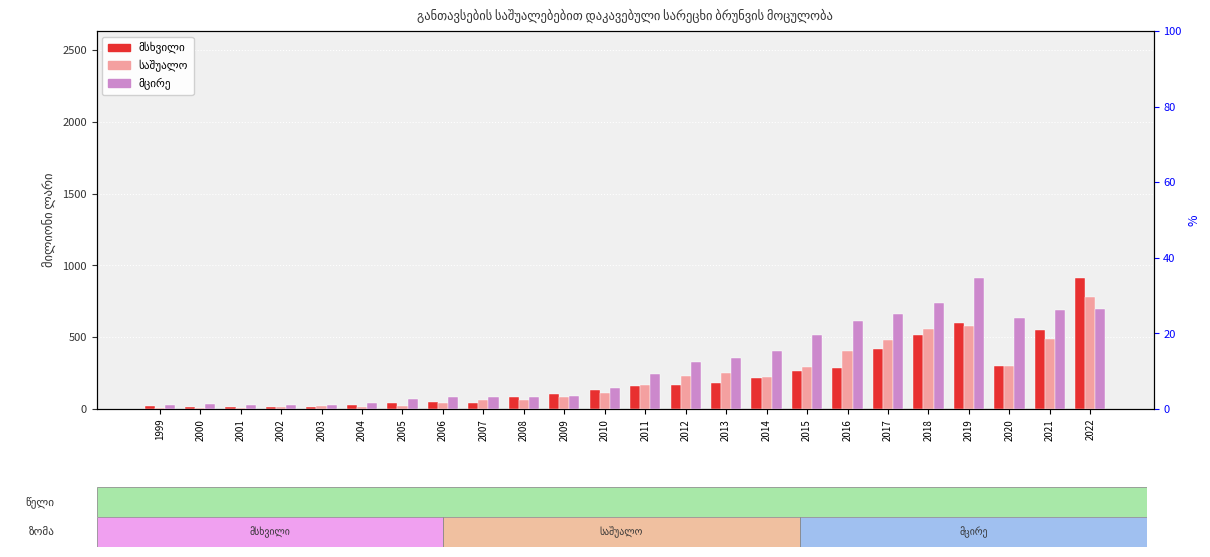

What are all the series names shown in the legend?

მსხვილი, საშუალო, მცირე